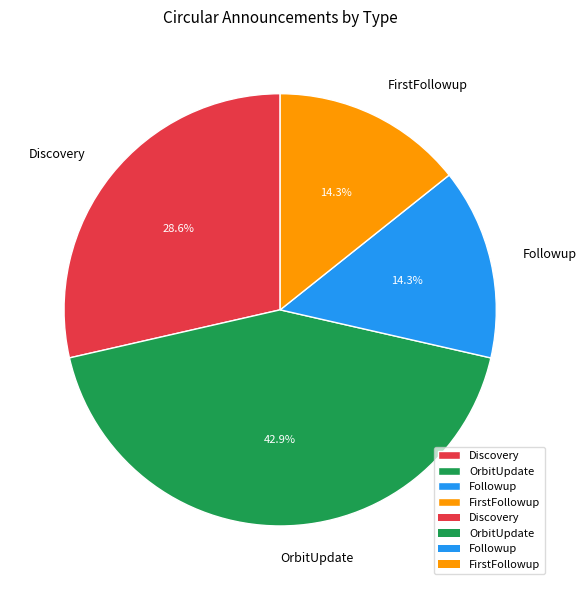

How many slices are in this pie chart?

4